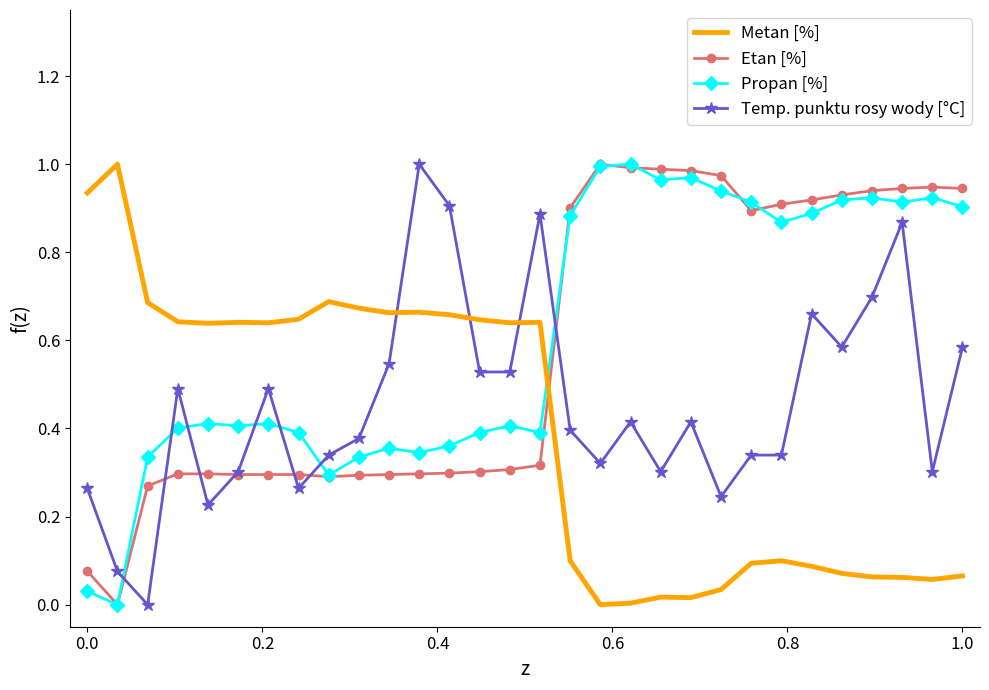

What are all the series names shown in the legend?

Metan [%], Etan [%], Propan [%], Temp. punktu rosy wody [°C]